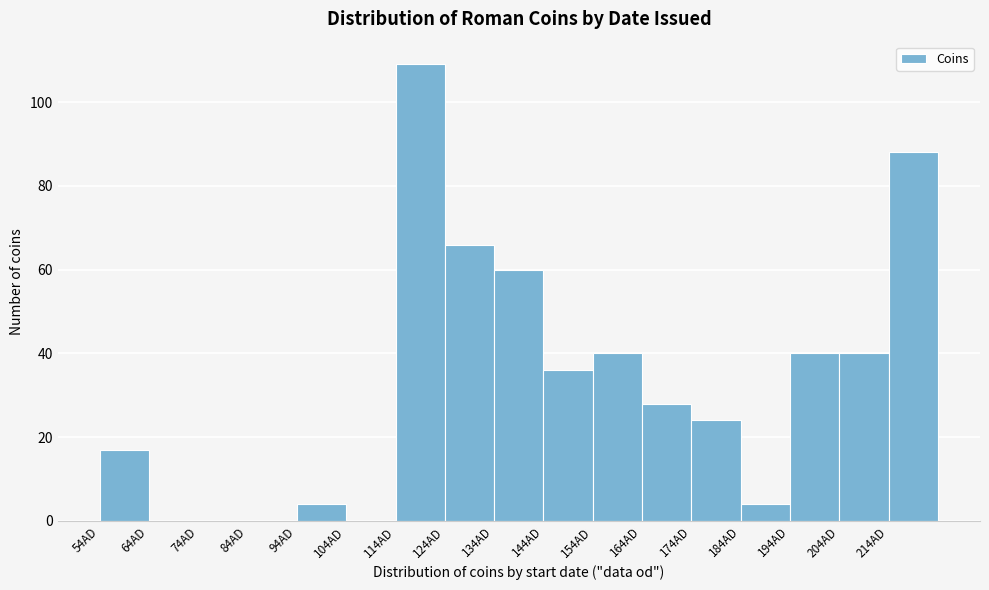

How tall is the bar that spans 204 to 214 on the x-axis? The values are not printed on the chart, so give them approximately, as read against the axis.

40